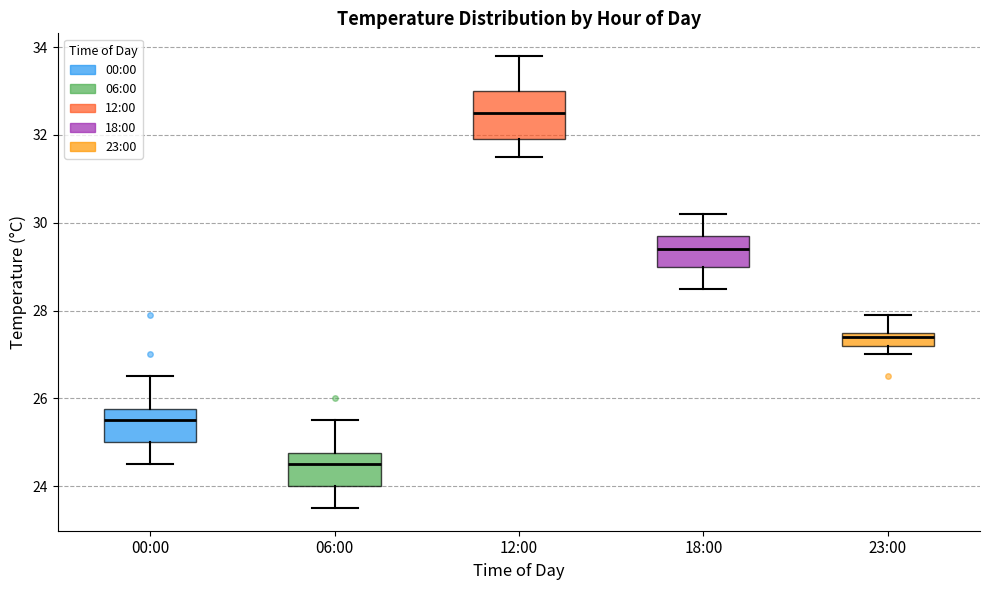

Where does the median line of the box for 23:00 sit on the y-axis? The values are not printed on the chart, so give them approximately, as read against the axis.

27.4